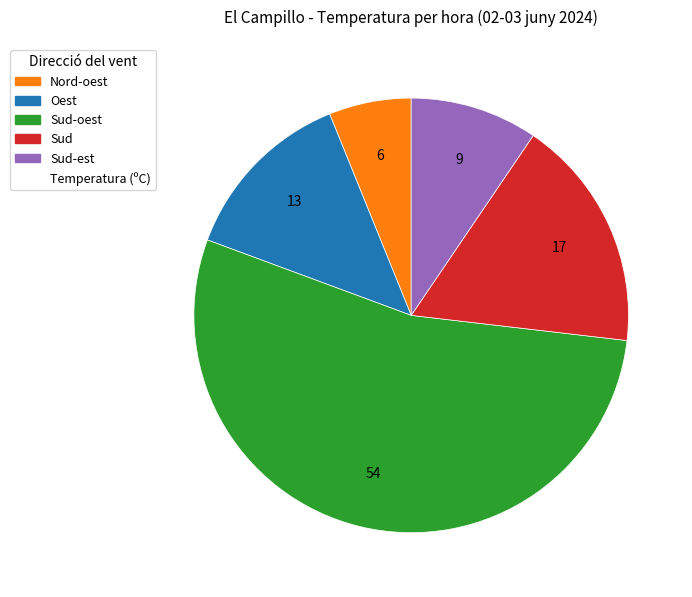

Is there any slice that represents more than half of the pie?

Yes